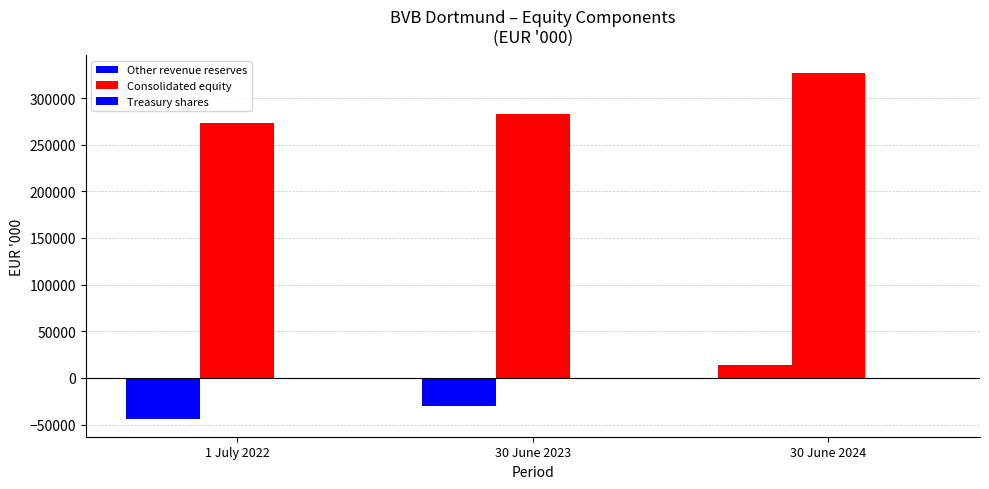

What is the difference between the Other revenue reserves values at 30 June 2023 and 1 July 2022?

14304